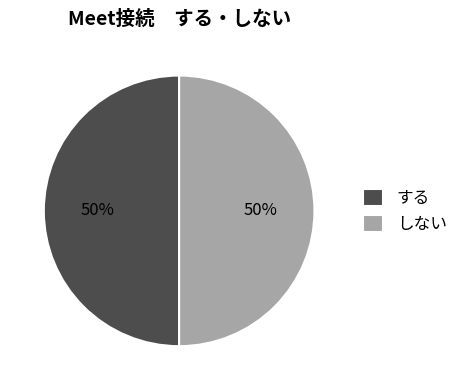

Is it true that しない is 50% of the pie?

True